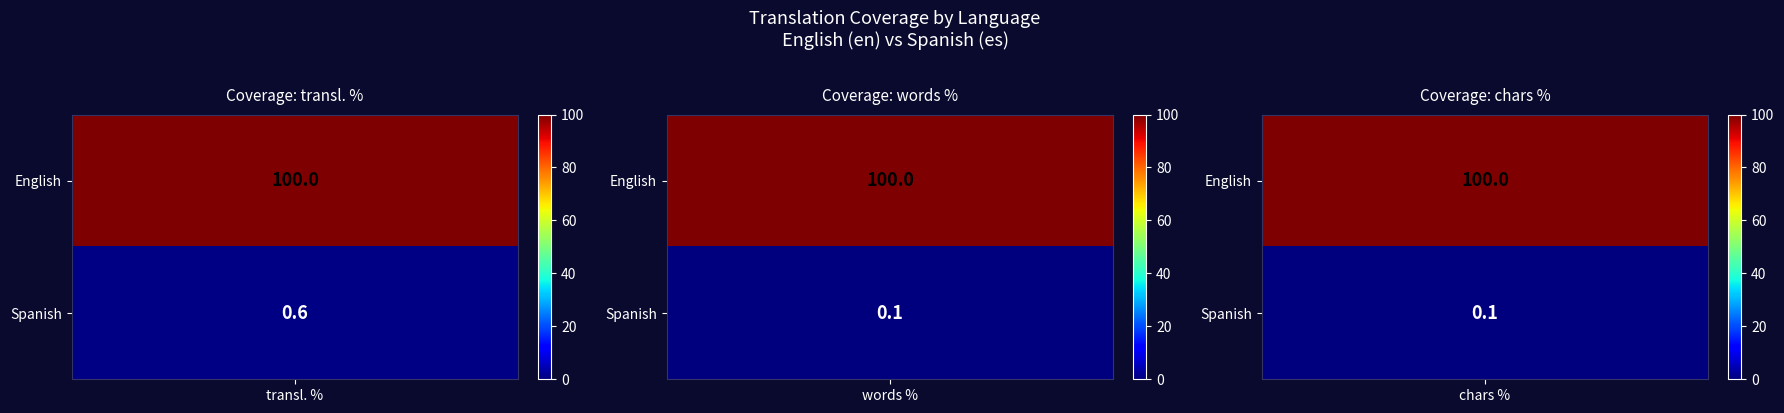

What is the sum of all translated_chars_percent values?

100.1